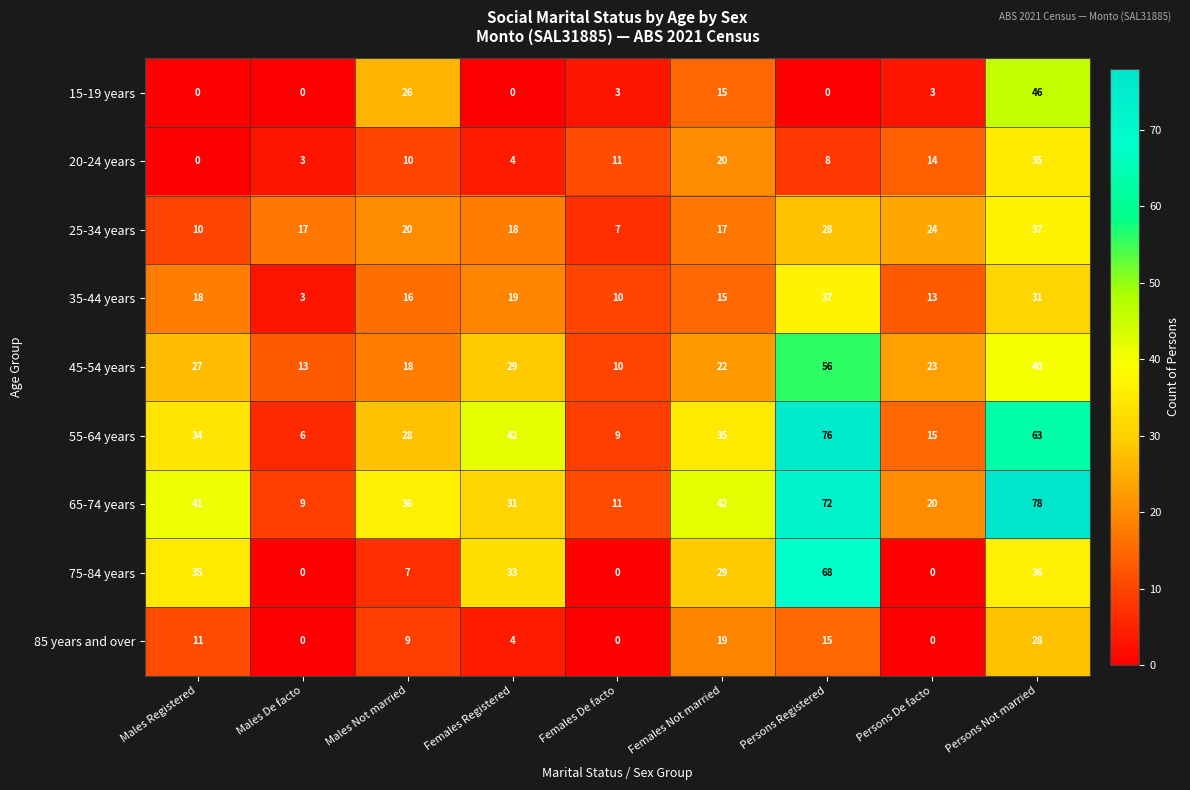

What is the sum of all 55-64 years values?

308